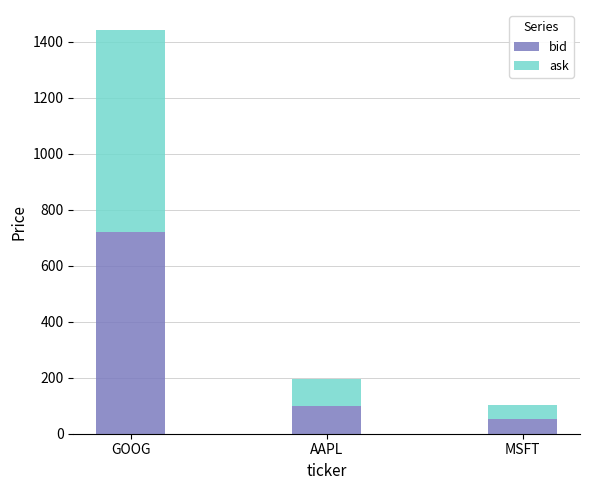

List the labels in order of bid value, smallest first.

MSFT, AAPL, GOOG